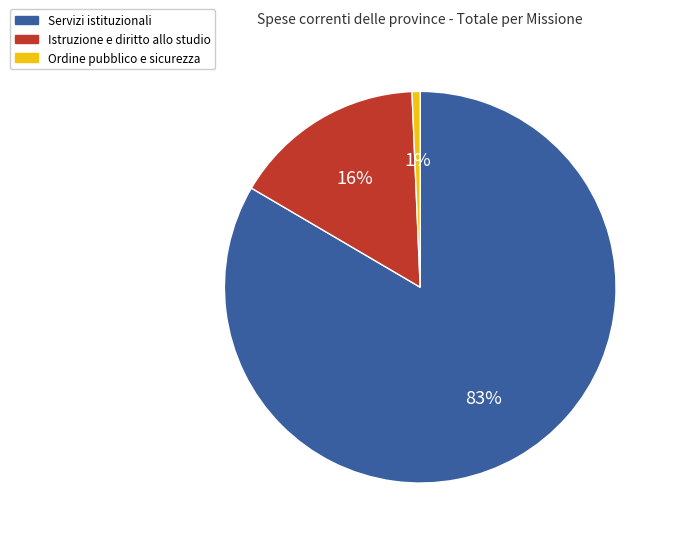

Does Servizi istituzionali account for over 50% of the chart?

Yes